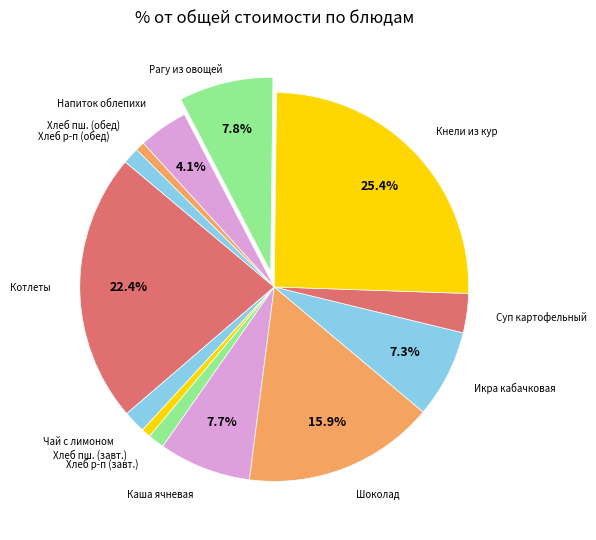

Count the number of slices in the pie.

13